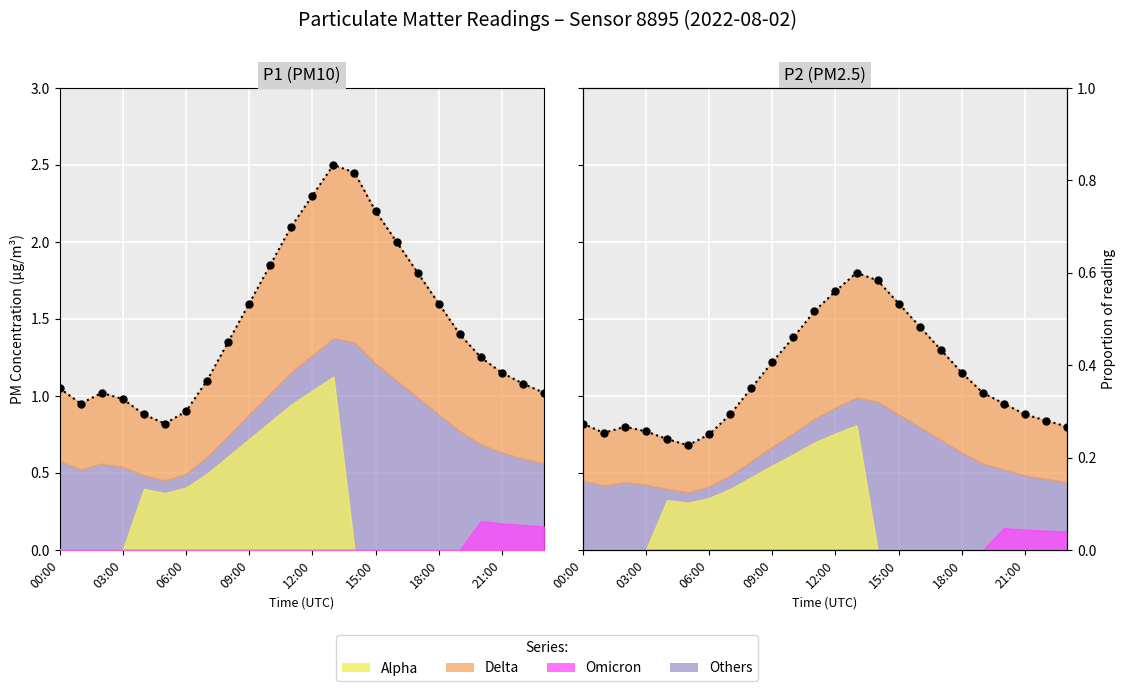

How many interior local peaks does the P2 series have?

2